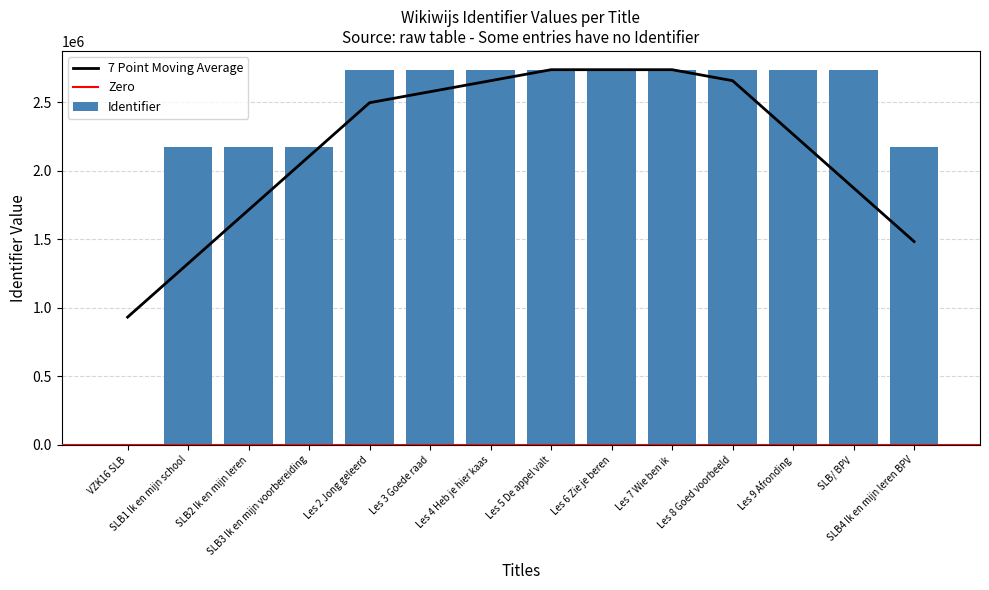

At which label is the value closest to 1368754?

SLB1 Ik en mijn school